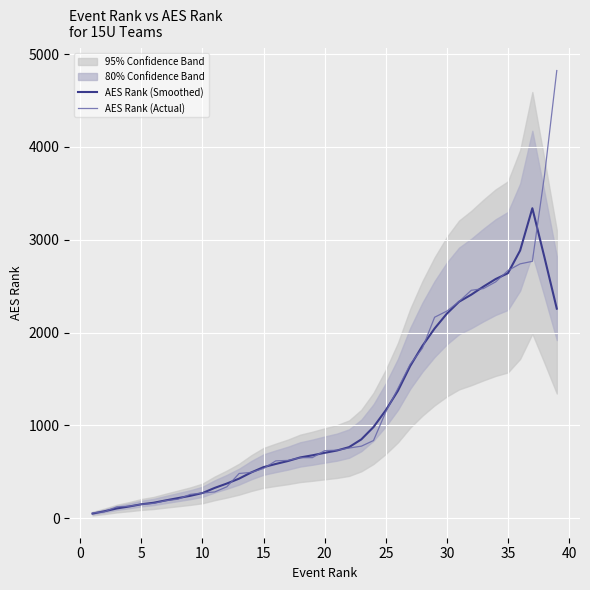

What is the highest value of the AES Rank (Smoothed) series?

3339.0